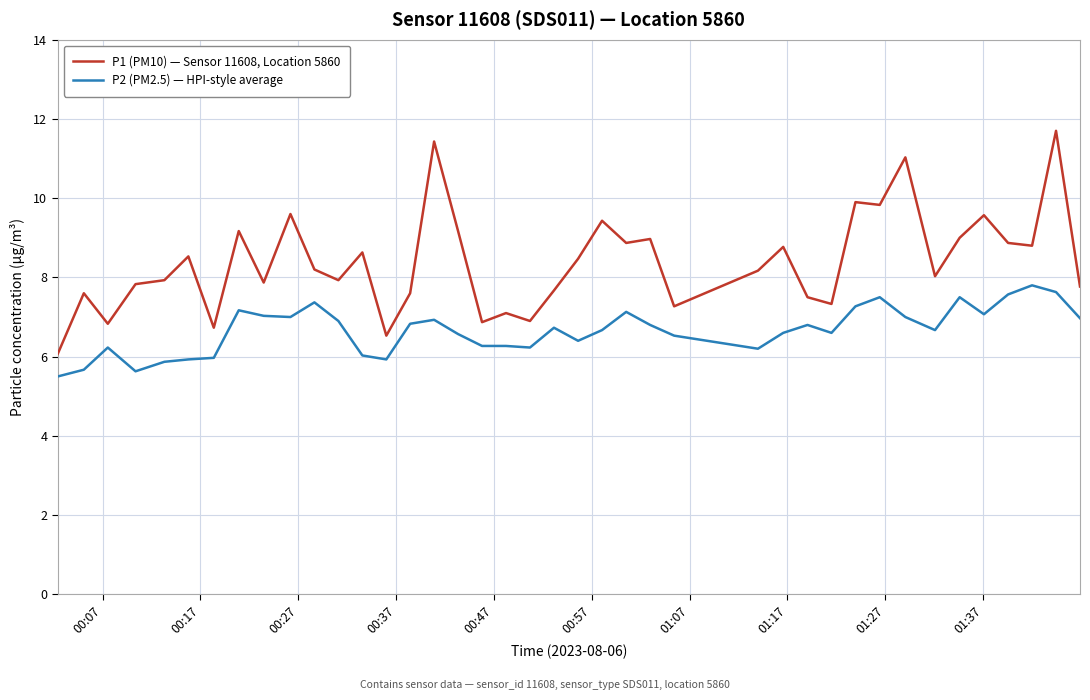

True or false: P2 (PM2.5) — HPI-style average and P1 (PM10) — Sensor 11608, Location 5860 intersect in this chart.

False